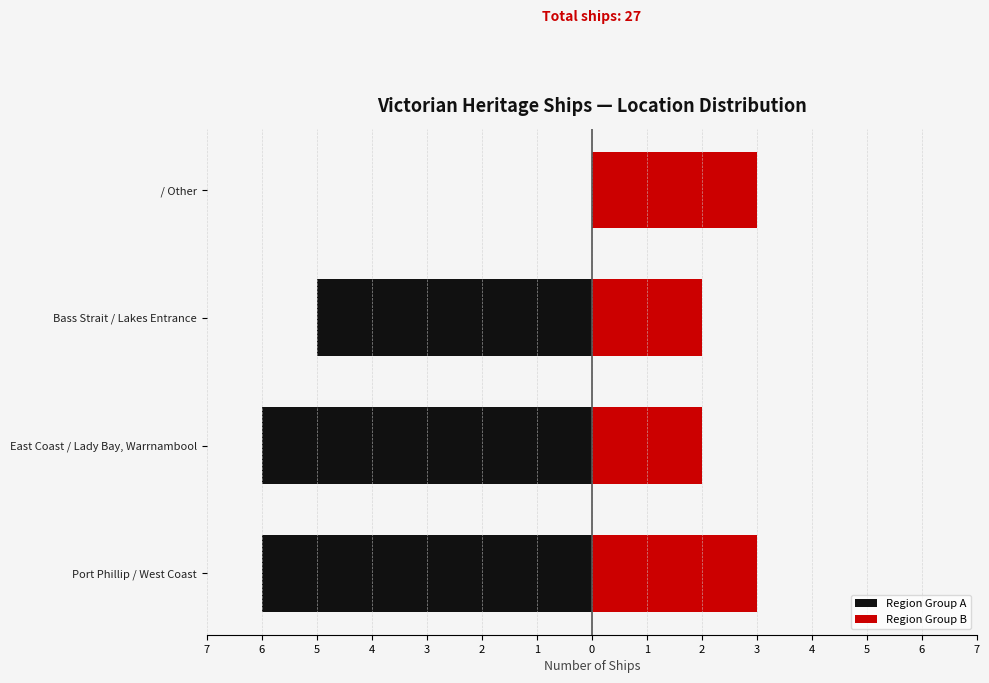

True or false: Region Group A has a value of -2 at East Coast / Lady Bay, Warrnambool.

False